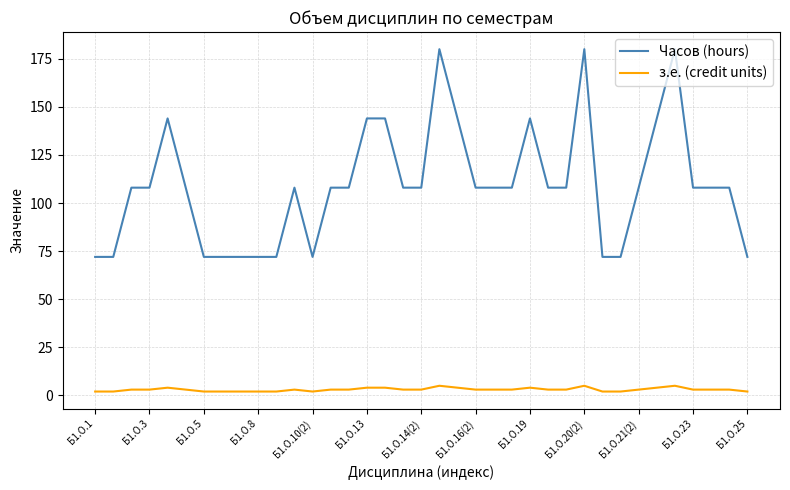

Which series has the largest total across all categories?

Часов (hours)